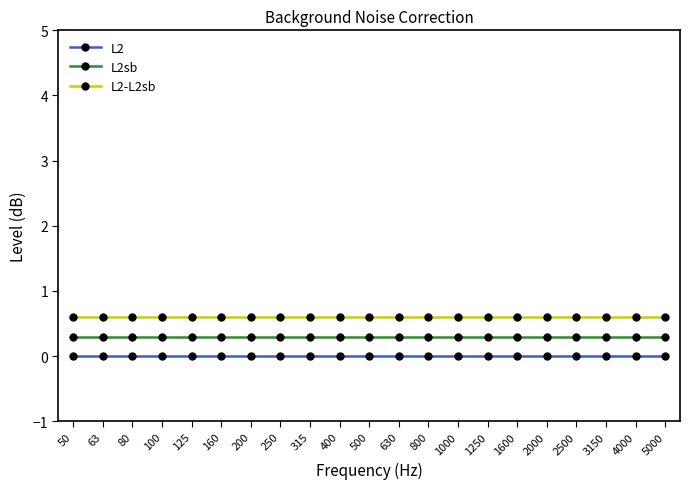

Rank the series by their average value, from lowest to highest.

L2, L2sb, L2-L2sb